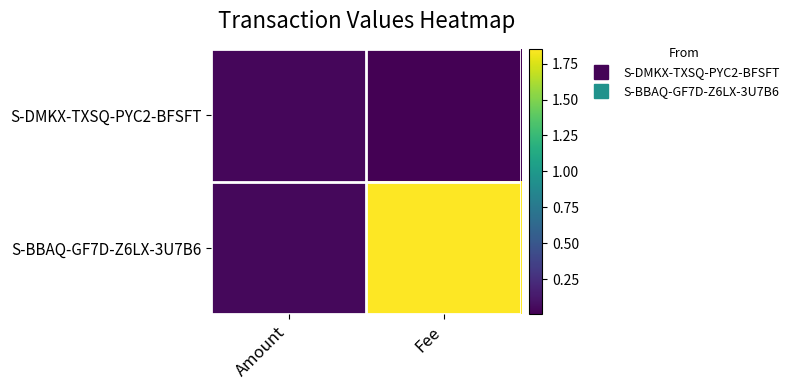

At how many categories does at least one series exceed 1?

1